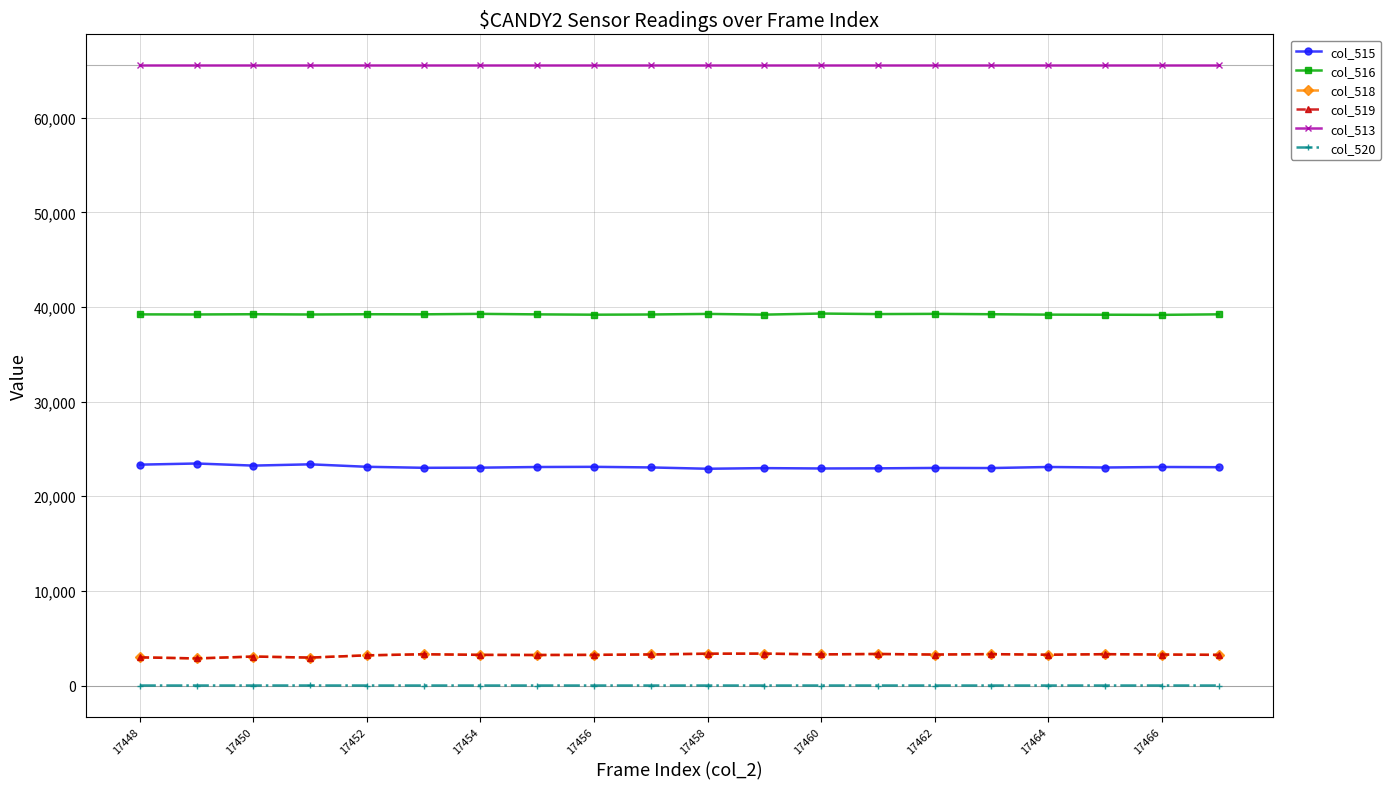

How many data points in col_520 are above 0?

6